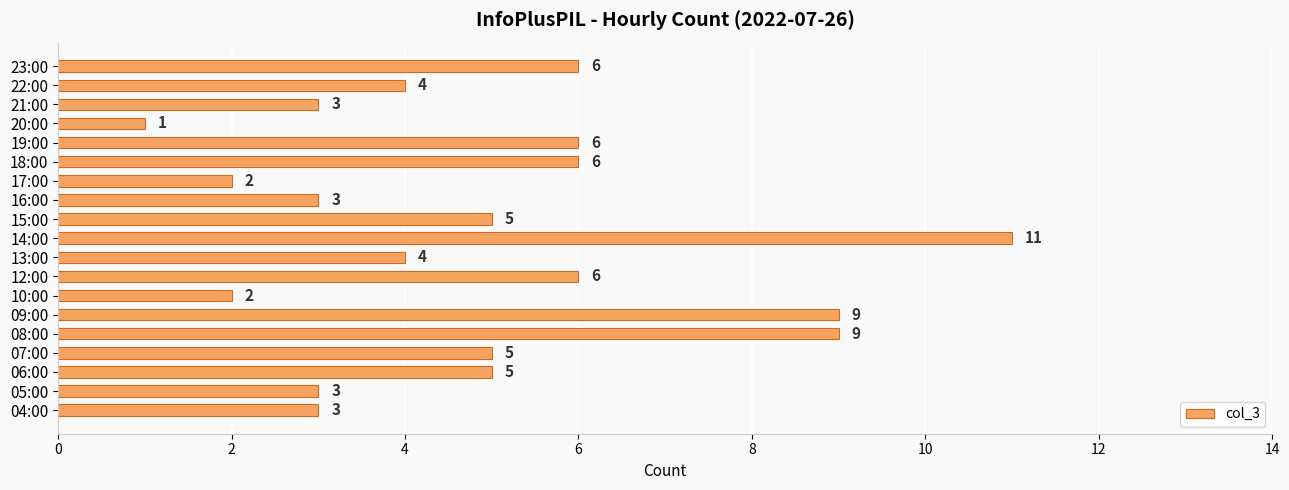

What is the change in value from 09:00 to 17:00?

-7